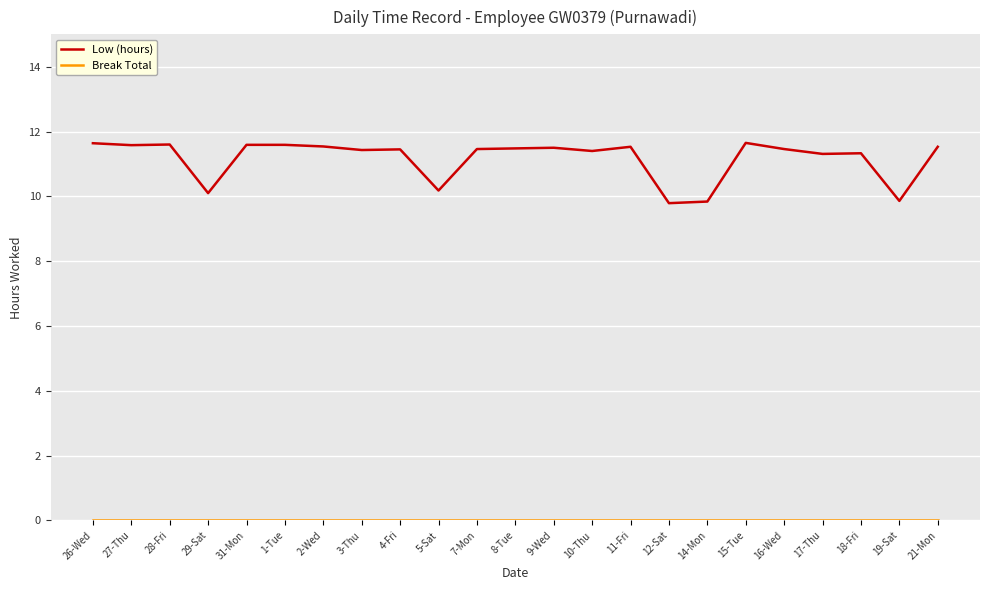

What is the lowest value of the Low (hours) series?

9.8